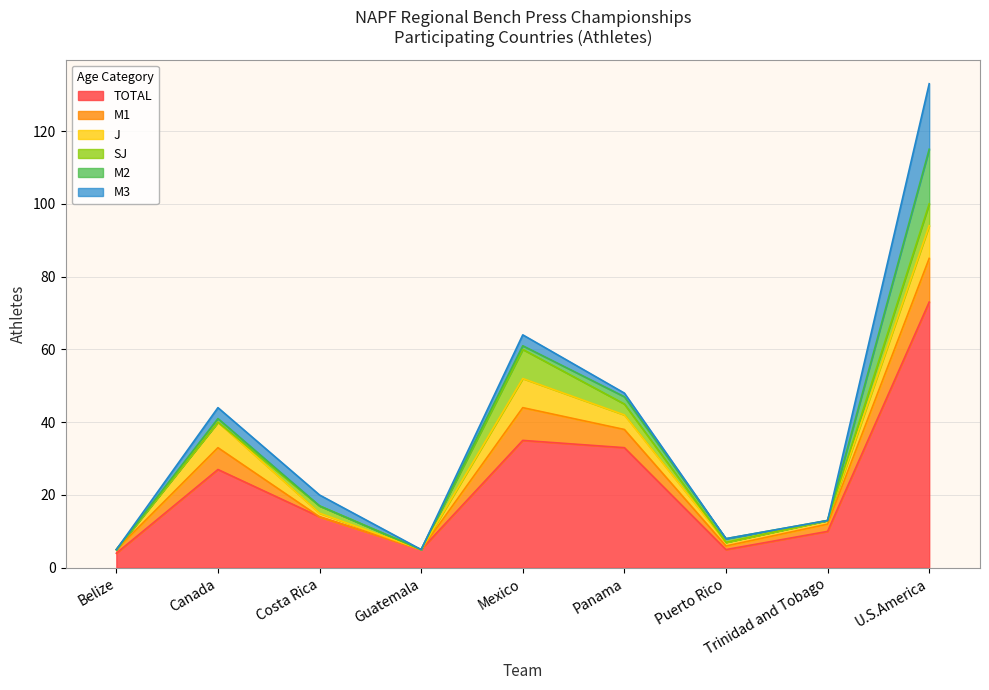

How many lines are shown in the chart?

6